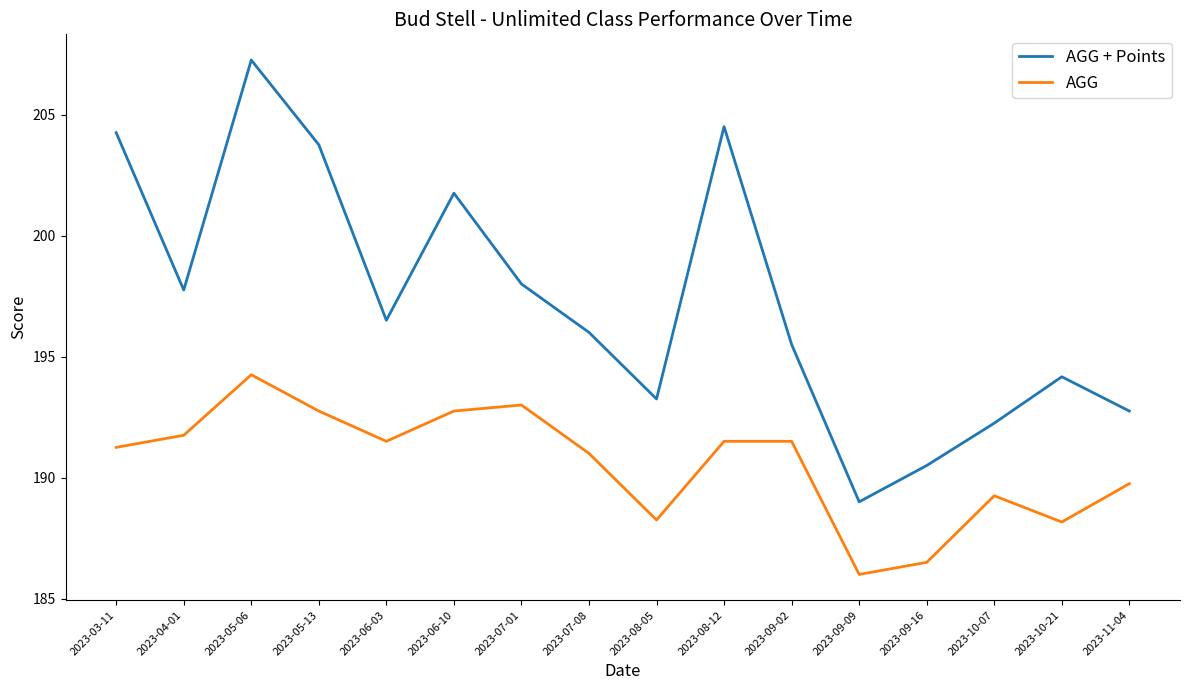

What are all the series names shown in the legend?

AGG + Points, AGG